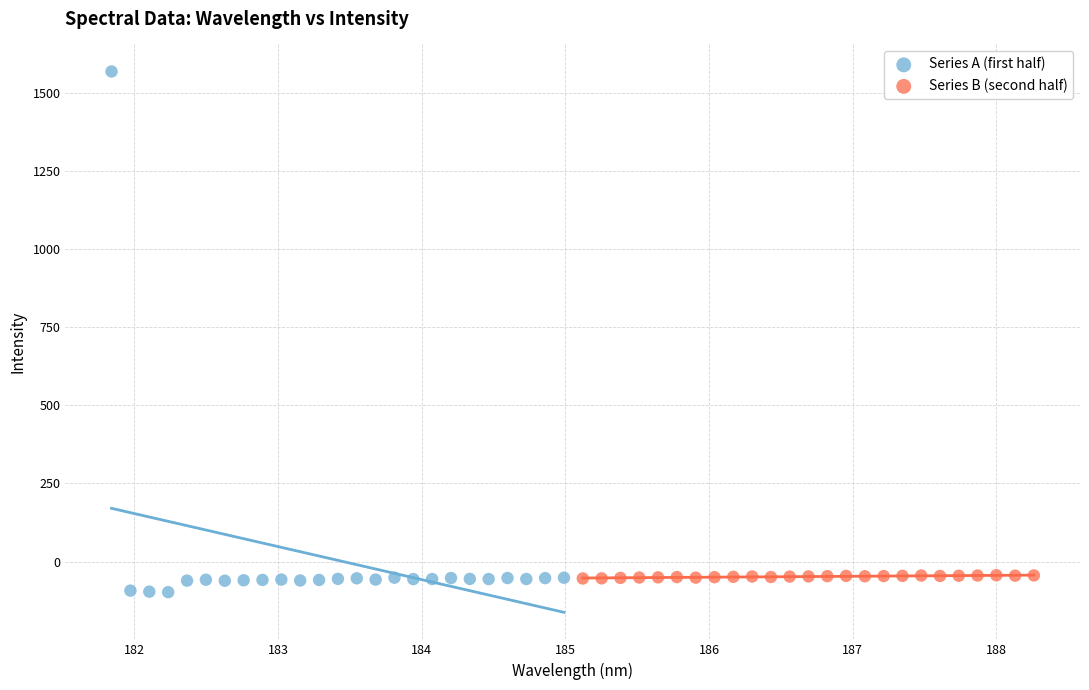

Which series contains the highest Y value?

Series A (first half)